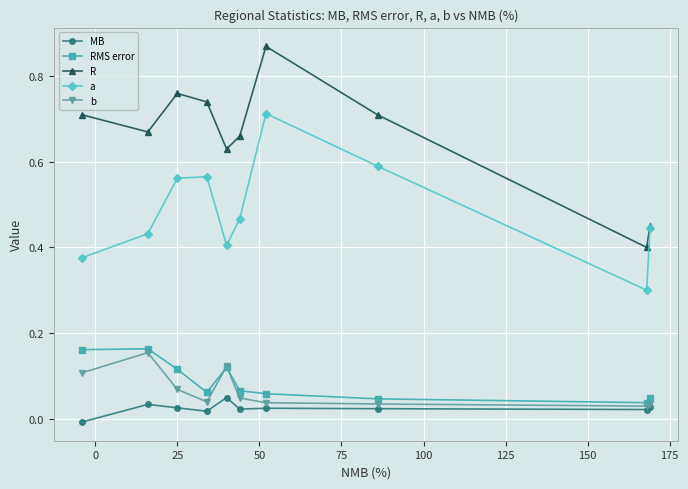

What is the minimum value for a?

0.3